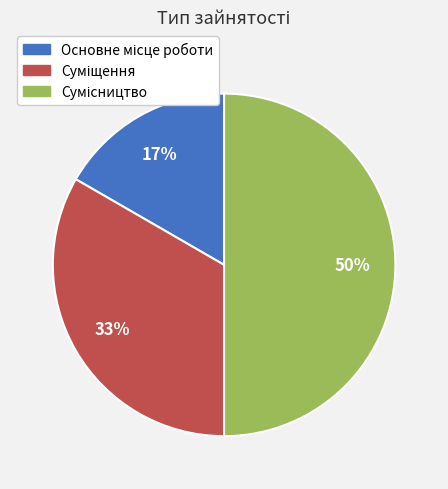

To the nearest percent, what is the difference between the largest and smallest slice percentages?

33%